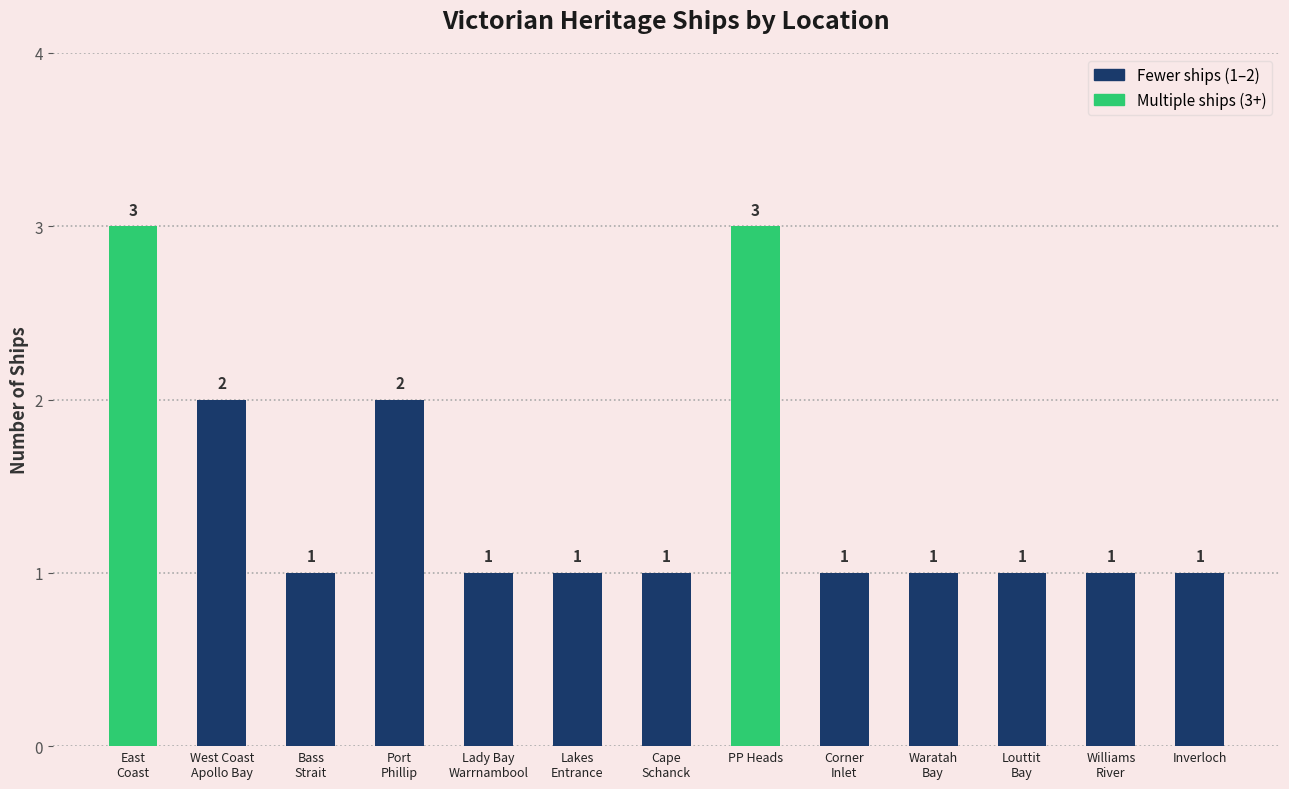

What is the ratio of the value at Inverloch to the value at East
Coast?

0.3